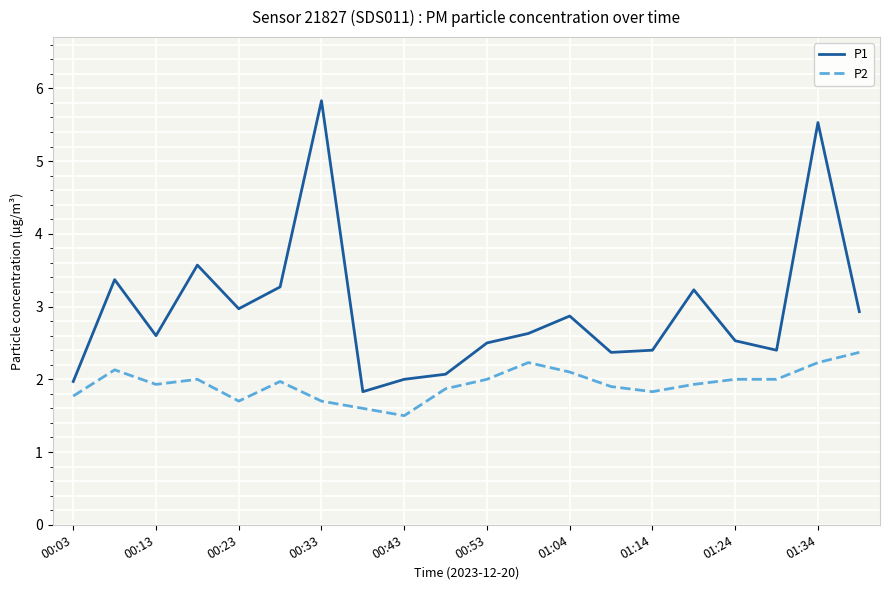

Which series has the largest total across all categories?

P1